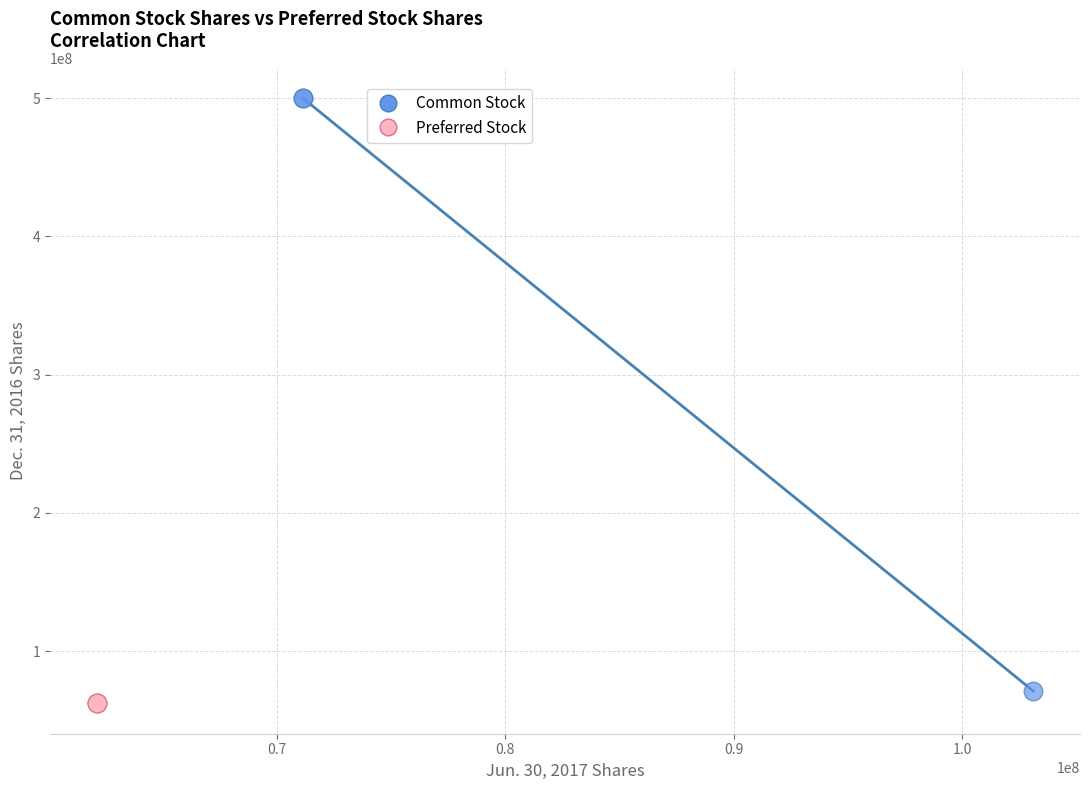

Which series contains the highest Y value?

Common Stock